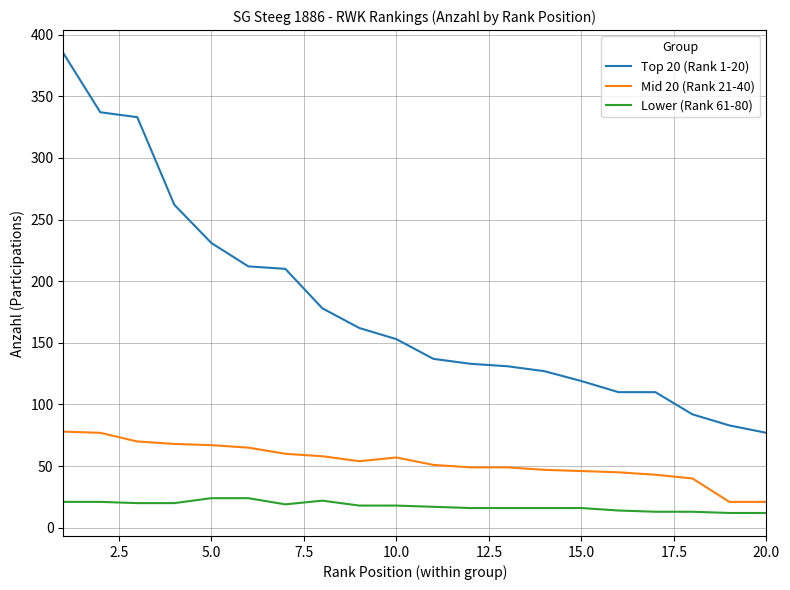

List the series in order of their peak value, lowest first.

Lower (Rank 61-80), Mid 20 (Rank 21-40), Top 20 (Rank 1-20)